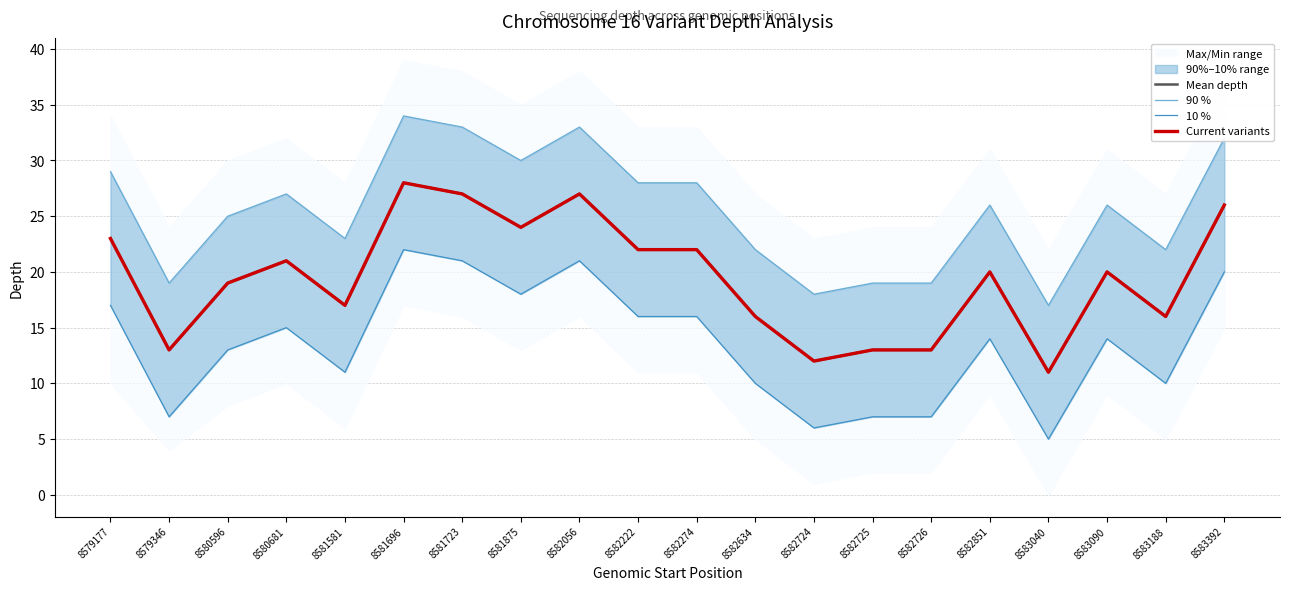

How many lines are shown in the chart?

4